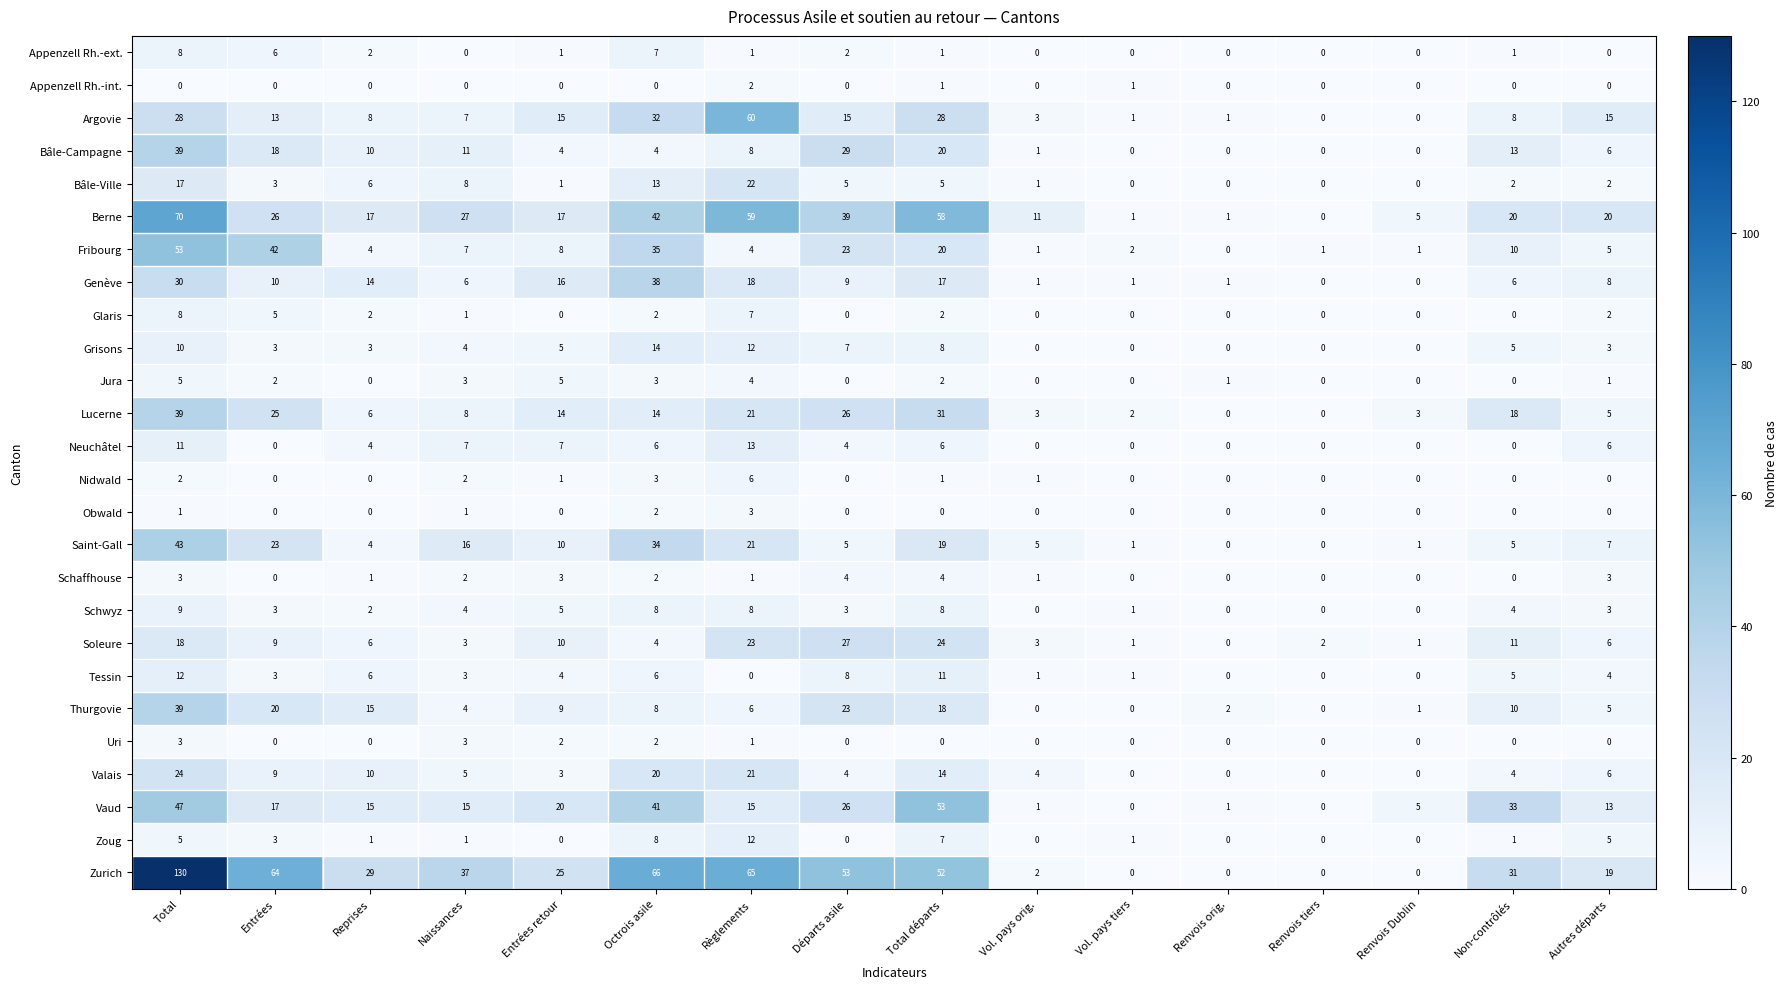

What is the difference between the second highest and second lowest values in the Berne series?

58